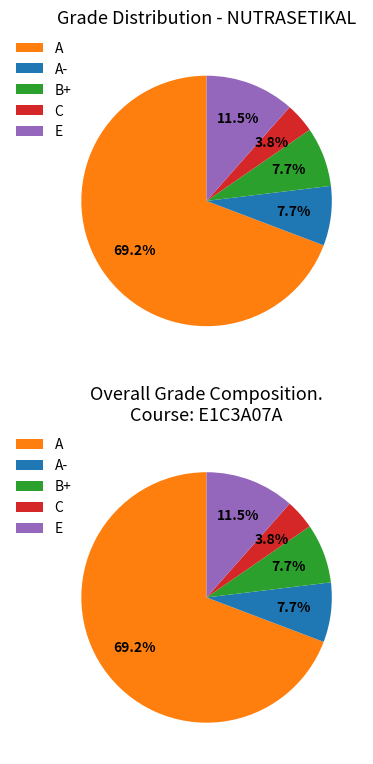

Rank the categories by value from lowest to highest.

C, A-, B+, E, A